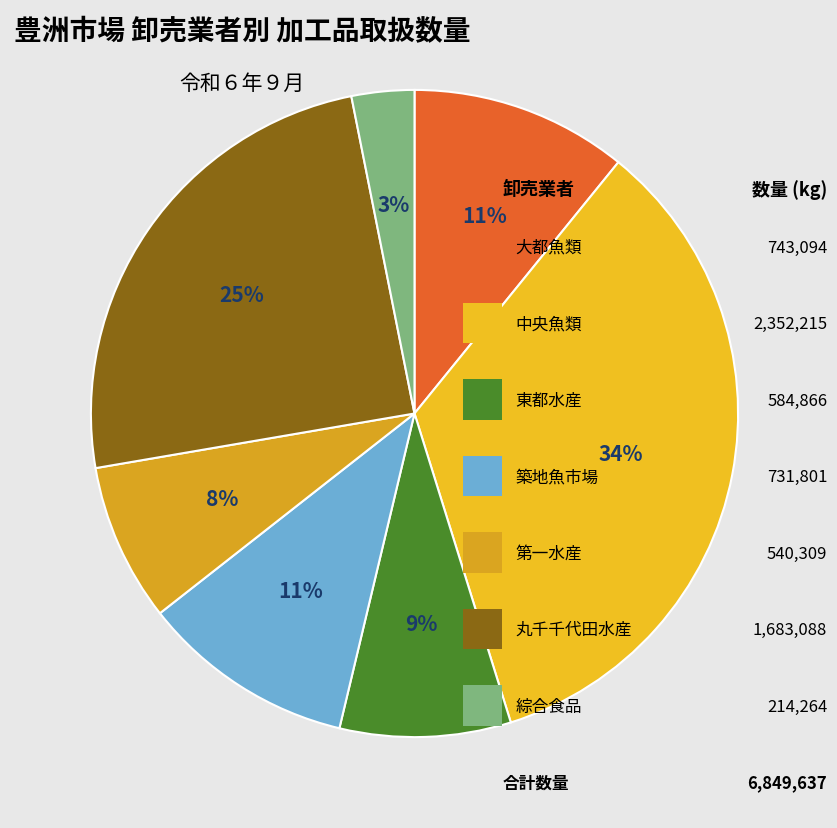

Rank the categories by value from lowest to highest.

綜合食品, 第一水産, 東都水産, 築地魚市場, 大都魚類, 丸千千代田水産, 中央魚類